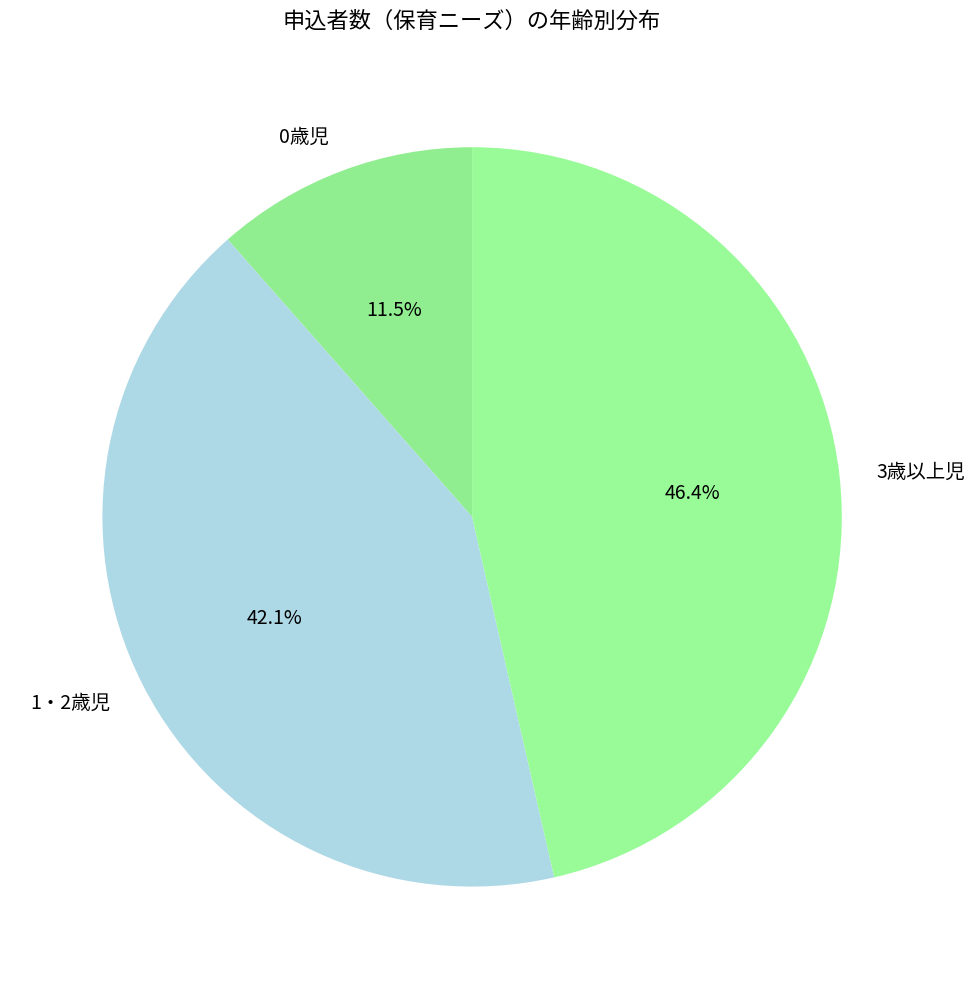

The 3歳以上児 slice represents 46% of the pie. True or false?

True